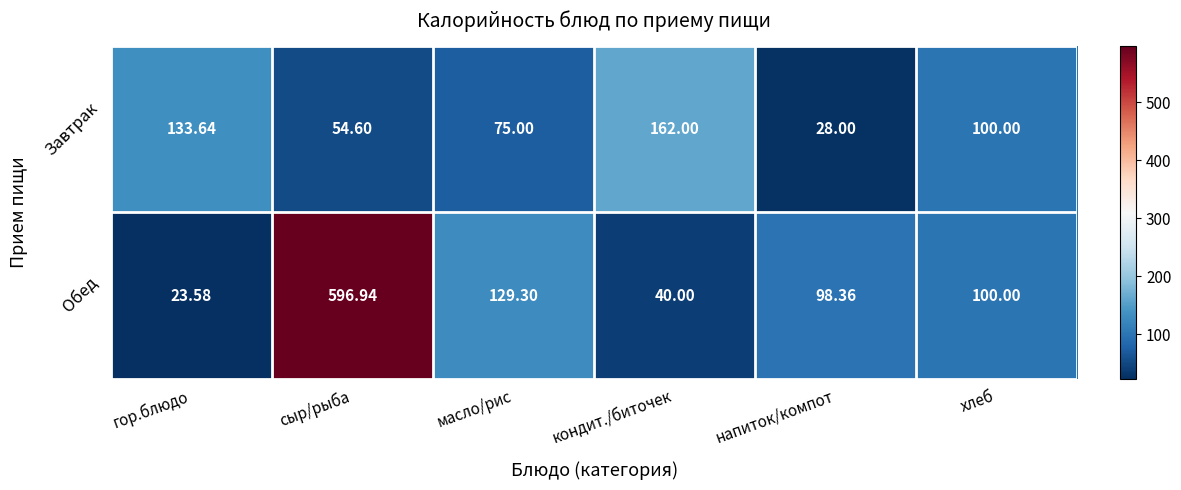

Which series has the widest spread of values?

Обед